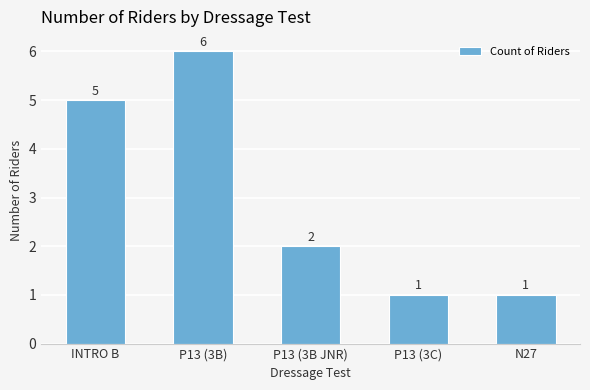

Reading left to right, list all the values displayed in this chart.

5	6	2	1	1